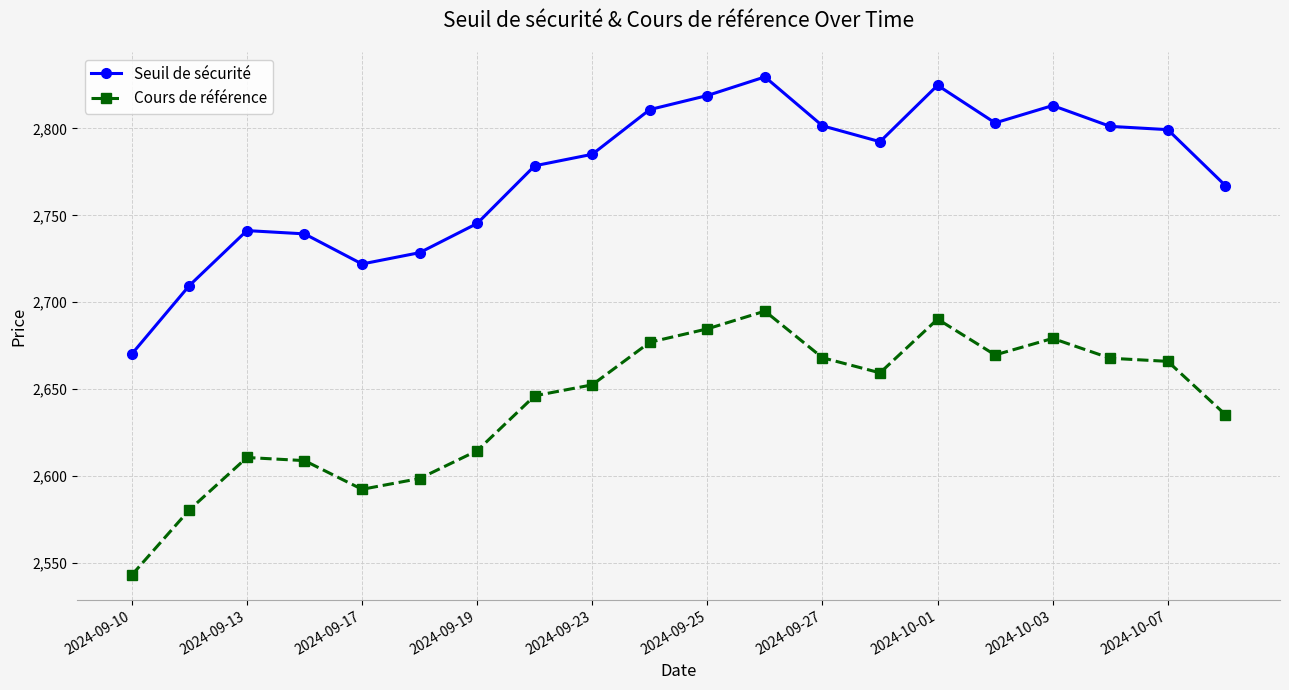

What is the difference between the maximum and minimum values in the Seuil de sécurité series?

159.4